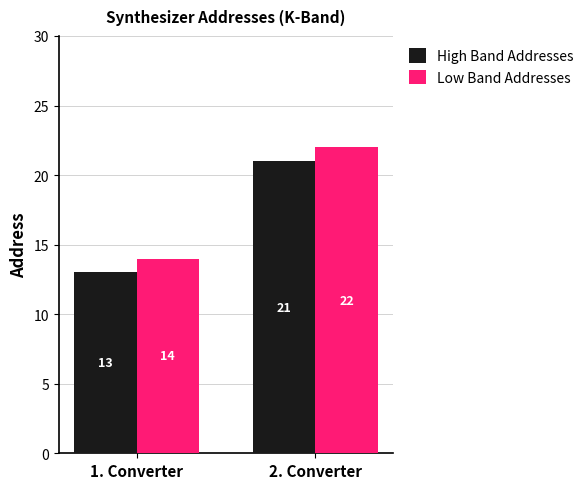

Which category has the lowest value in the High Band Addresses series?

1. Converter